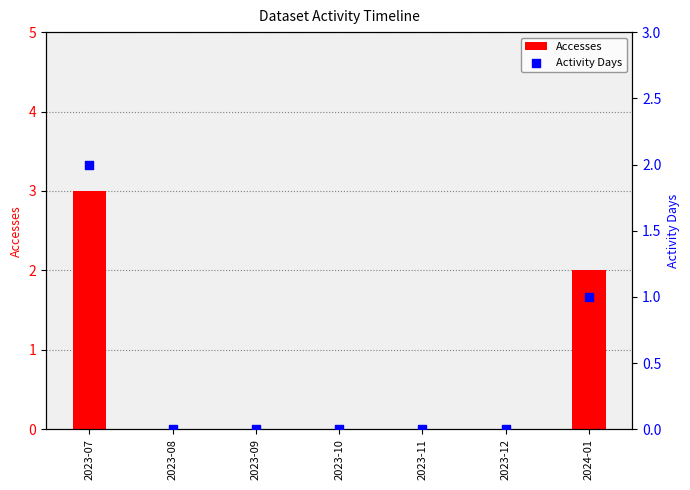

Which series has the largest total across all categories?

Accesses